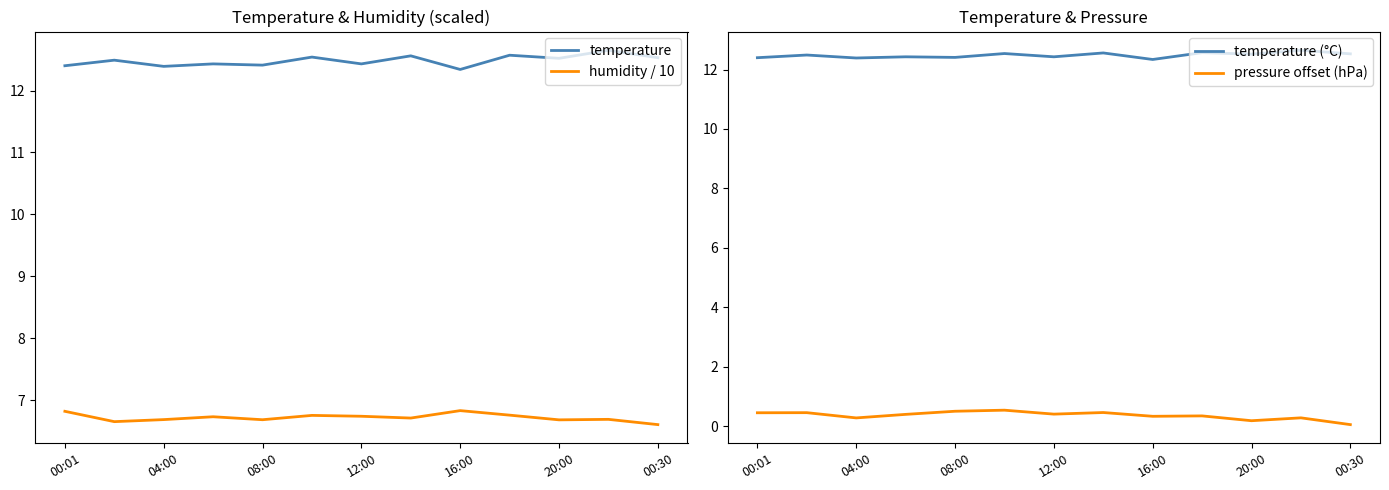

Reading left to right, extract all data points from this chart.

temperature: 12.4	12.5	12.4	12.4	12.4	12.5	12.4	12.6	12.3	12.6	12.5	12.7	12.5
humidity / 10: 6.8	6.7	6.7	6.7	6.7	6.8	6.7	6.7	6.8	6.8	6.7	6.7	6.6
temperature (°C): 12.4	12.5	12.4	12.4	12.4	12.5	12.4	12.6	12.3	12.6	12.5	12.7	12.5
pressure offset (hPa): 0.4	0.5	0.3	0.4	0.5	0.5	0.4	0.5	0.3	0.3	0.2	0.3	0.0